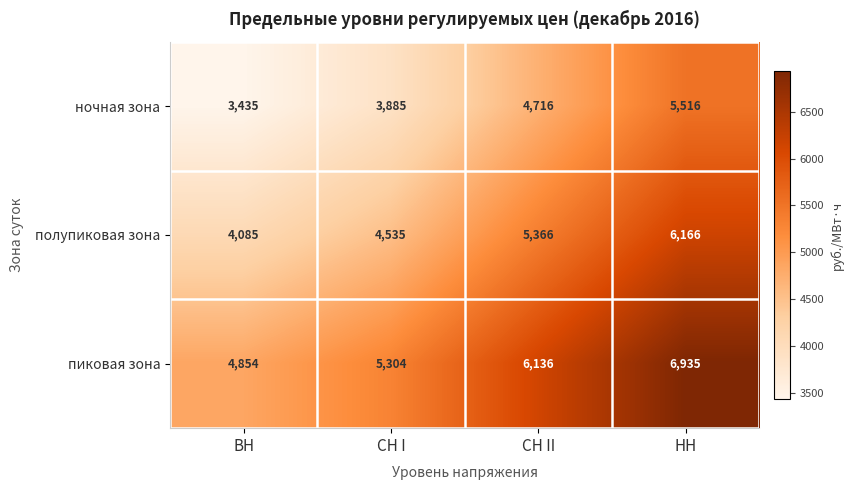

Where is пиковая зона nearest to the value 5894?

СН II